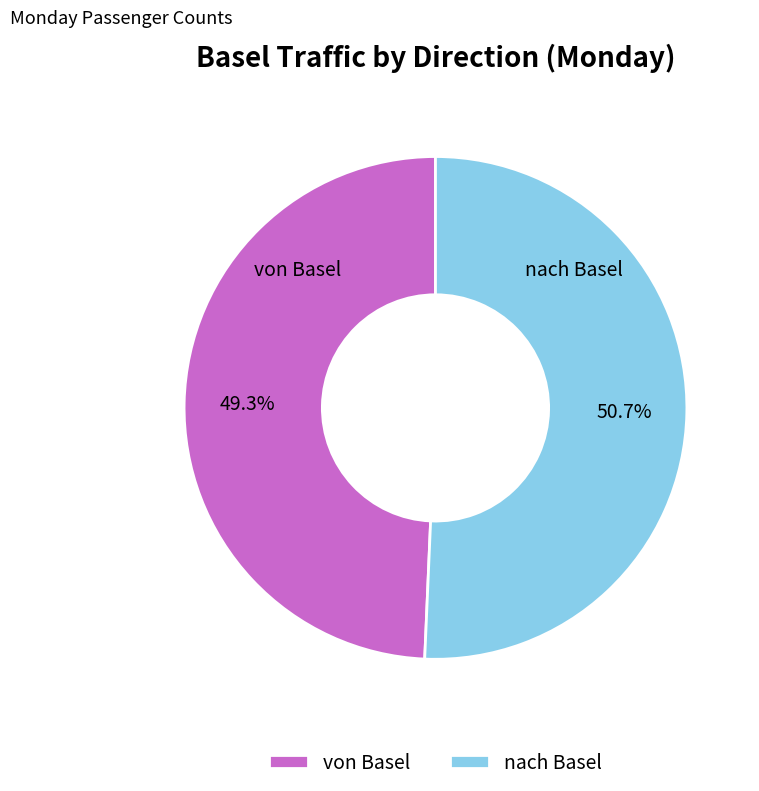

To the nearest percent, what portion does nach Basel represent?

51%